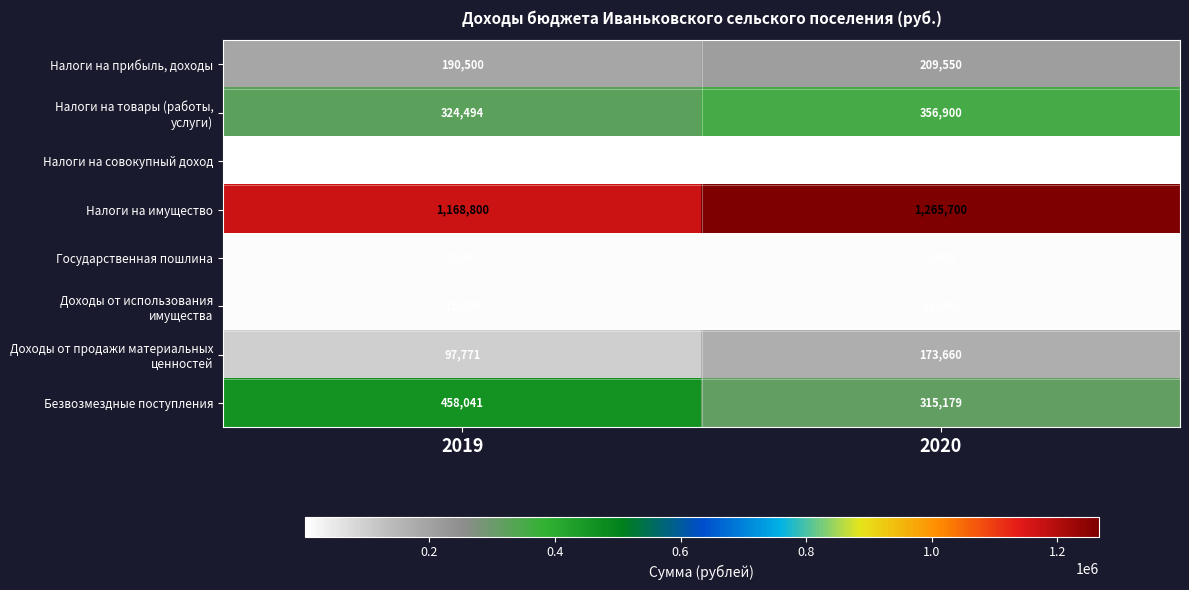

Which series changed the most between 2019 and 2020?

Безвозмездные поступления